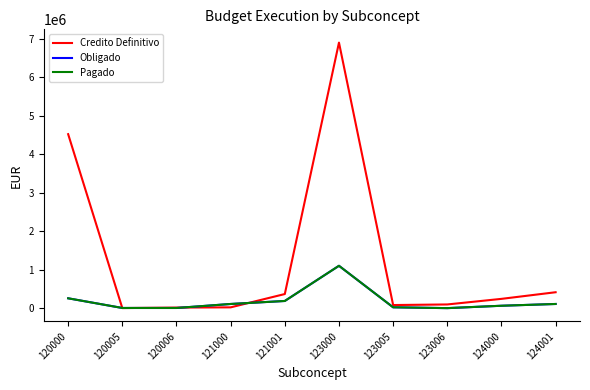

Does the chart have visible grid lines?

No